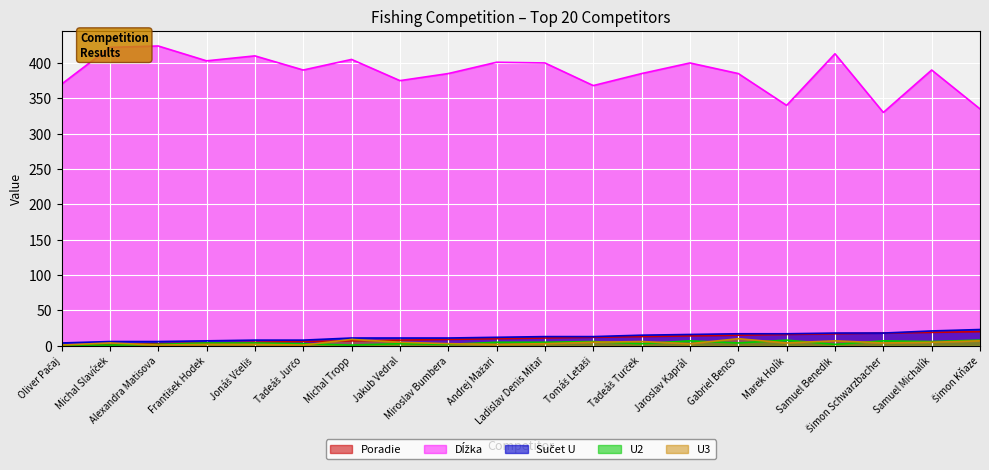

What are all the series names shown in the legend?

Poradie, Dĺžka, Sučet U, U2, U3